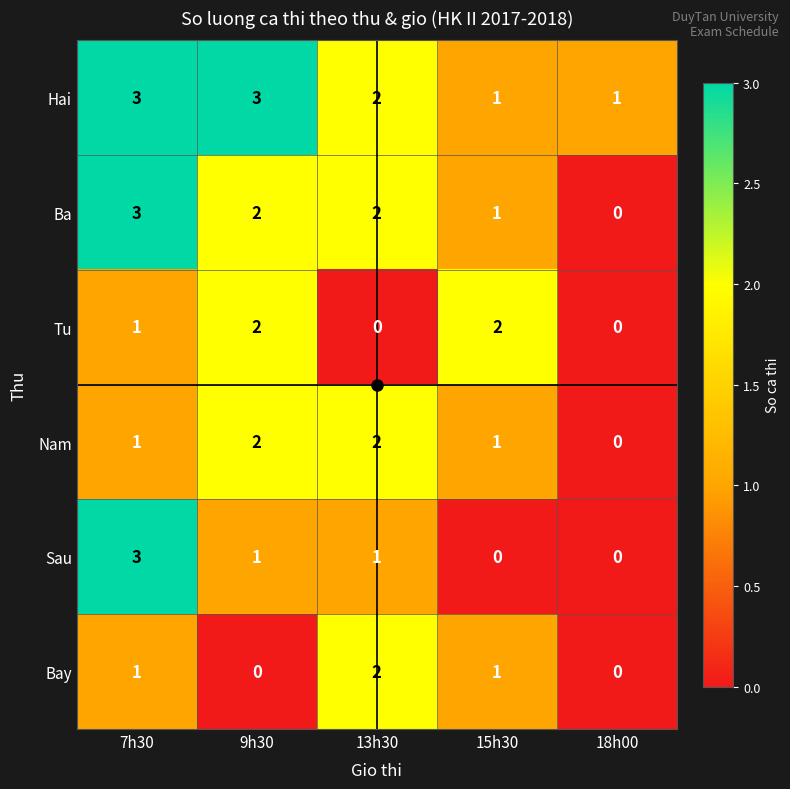

Which series changed the most between 13h30 and 15h30?

Tu